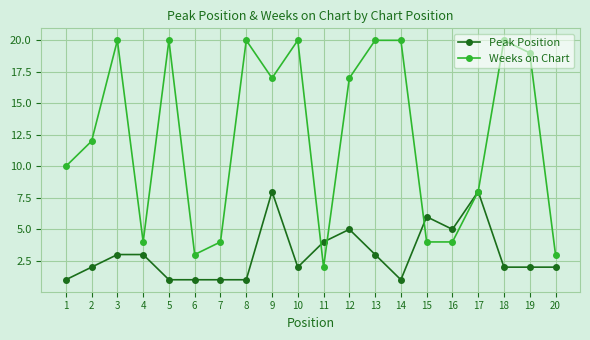

Reading left to right, what are all the values shown in this chart?

Peak Position: 1	2	3	3	1	1	1	1	8	2	4	5	3	1	6	5	8	2	2	2
Weeks on Chart: 10	12	20	4	20	3	4	20	17	20	2	17	20	20	4	4	8	20	19	3